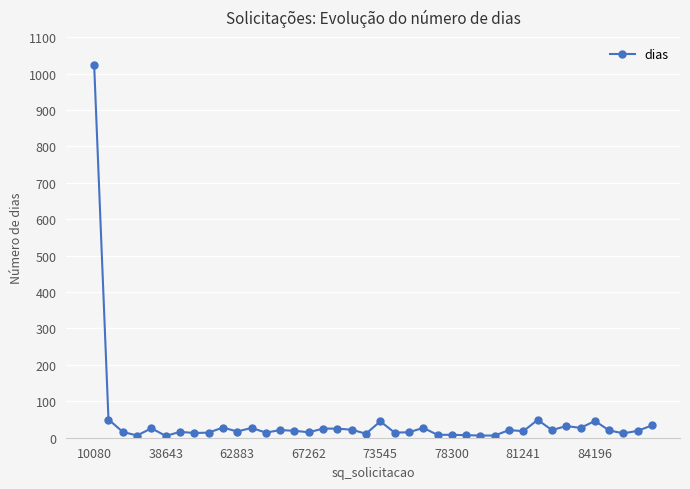

What is the sum of all values?

1828